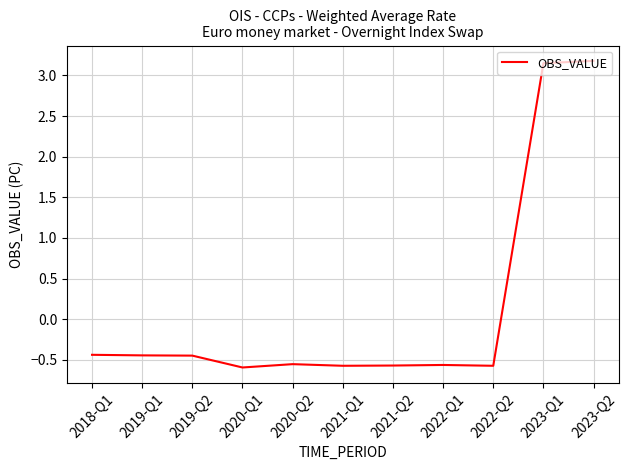

Which has a higher value, 2019-Q2 or 2020-Q2?

2019-Q2